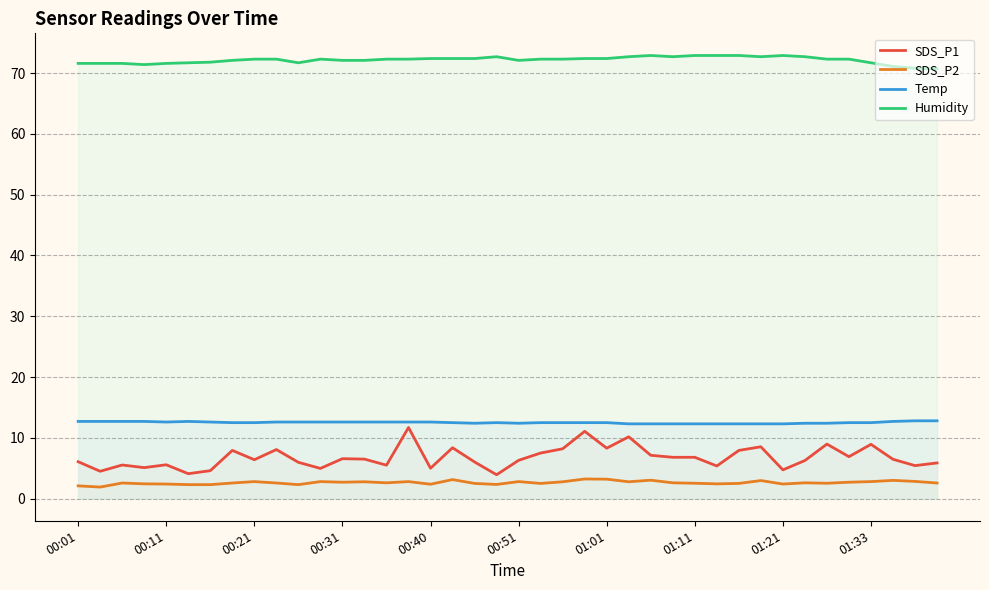

What are all the series names shown in the legend?

SDS_P1, SDS_P2, Temp, Humidity